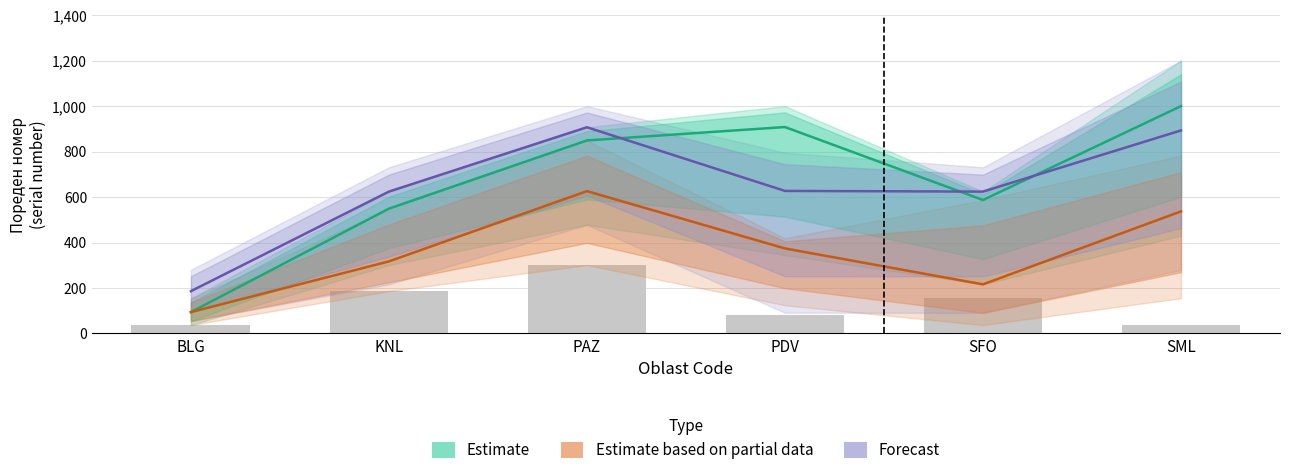

What is the smallest value displayed?

94